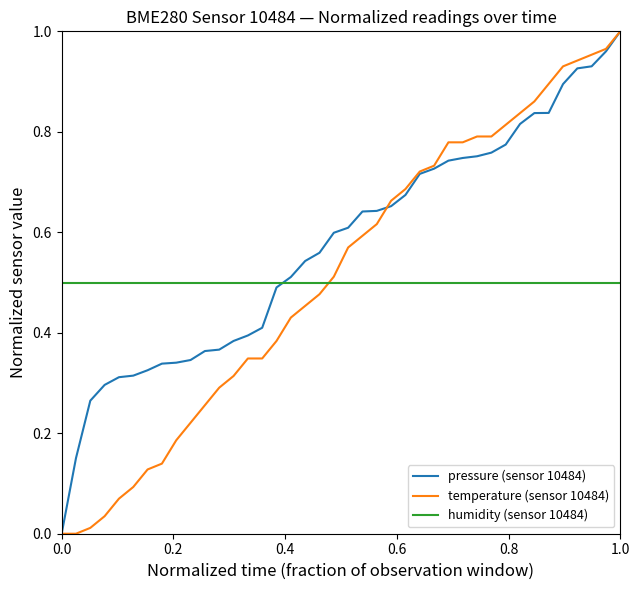

Count the number of data series in this chart.

3